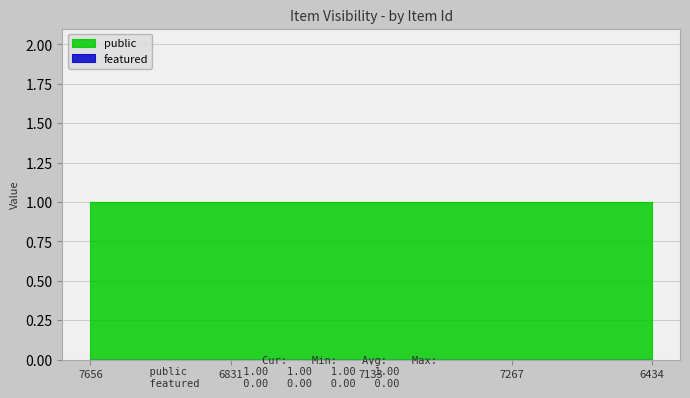

Rank the series by their average value, from highest to lowest.

public, featured